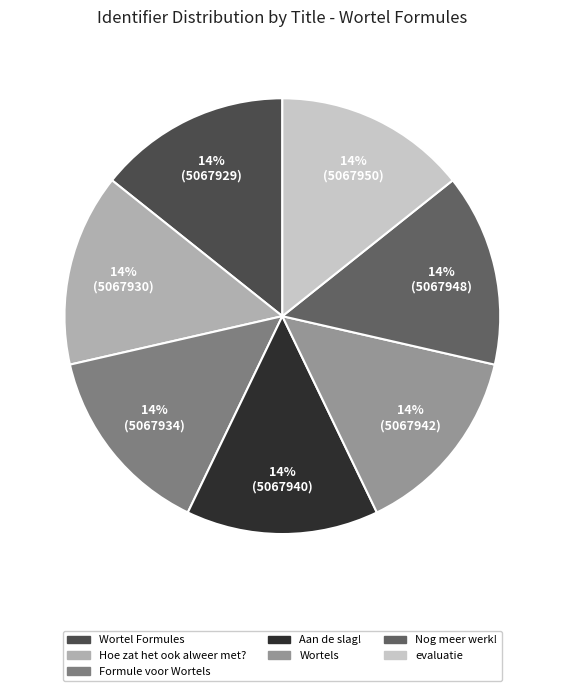

Is there any slice that represents more than half of the pie?

No